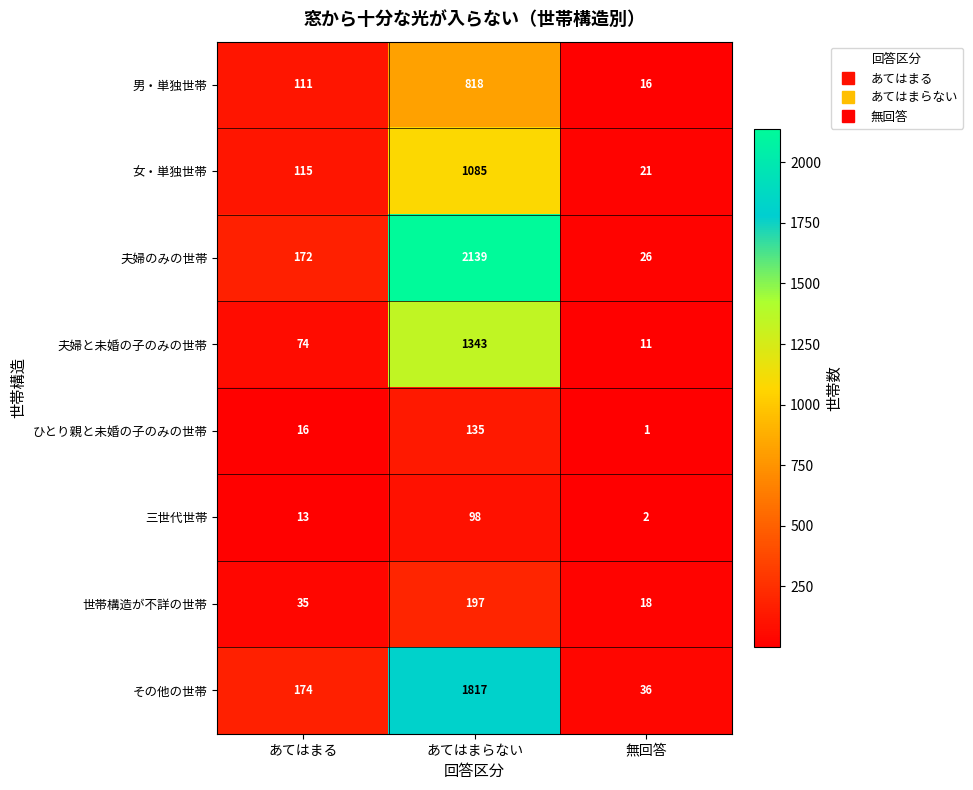

Which series has the largest total across all categories?

夫婦のみの世帯